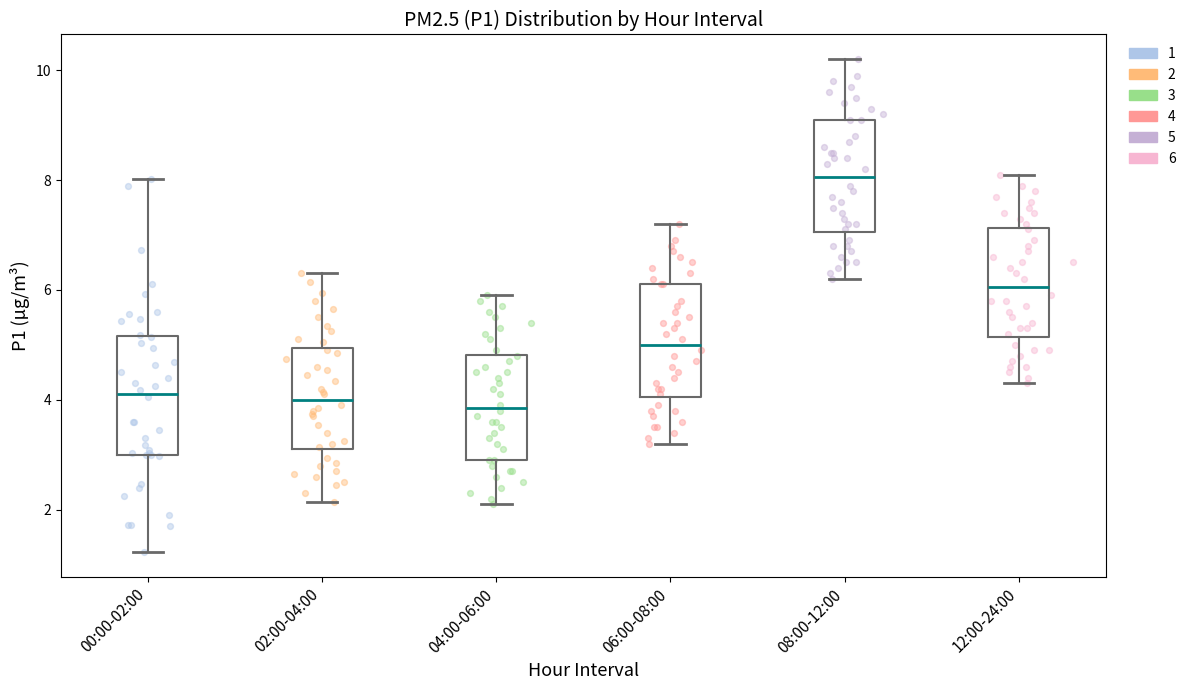

Reading left to right, transcribe this box plot: for each box, give where its median line is, the range the box spans, and where its two whiskers end, as read against the y-axis. The values are not printed on the chart, so give them approximately, as read against the axis.

00:00-02:00: median 4.2, box 3.0 to 5.2, whiskers 1.2 to 8.0
02:00-04:00: median 4.0, box 3.2 to 5.0, whiskers 2.2 to 6.4
04:00-06:00: median 3.8, box 3.0 to 4.8, whiskers 2.2 to 6.0
06:00-08:00: median 5.0, box 4.0 to 6.2, whiskers 3.2 to 7.2
08:00-12:00: median 8.0, box 7.0 to 9.2, whiskers 6.2 to 10.2
12:00-24:00: median 6.0, box 5.2 to 7.2, whiskers 4.4 to 8.2